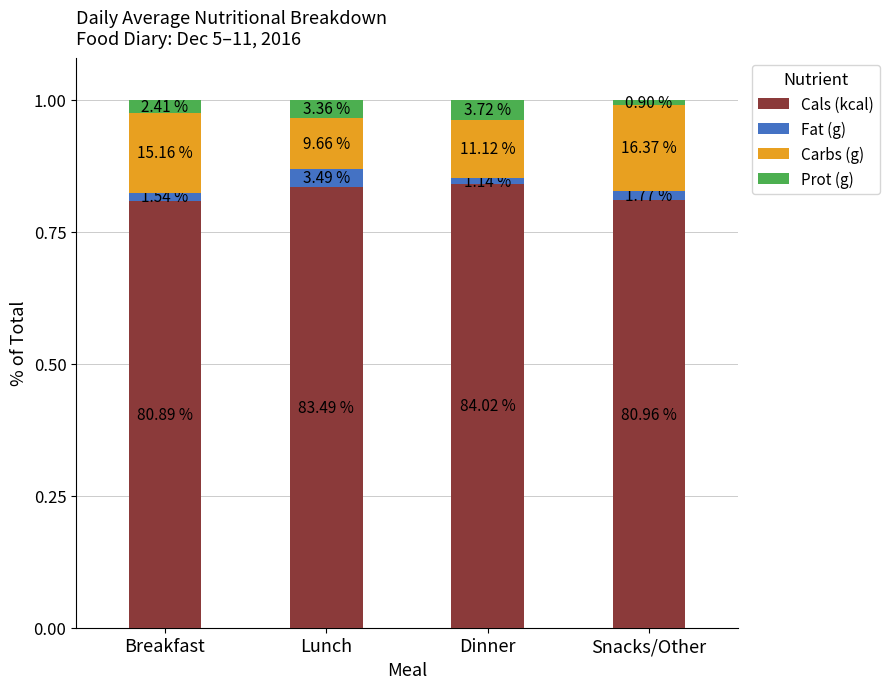

Does the chart contain stacked bars?

Yes